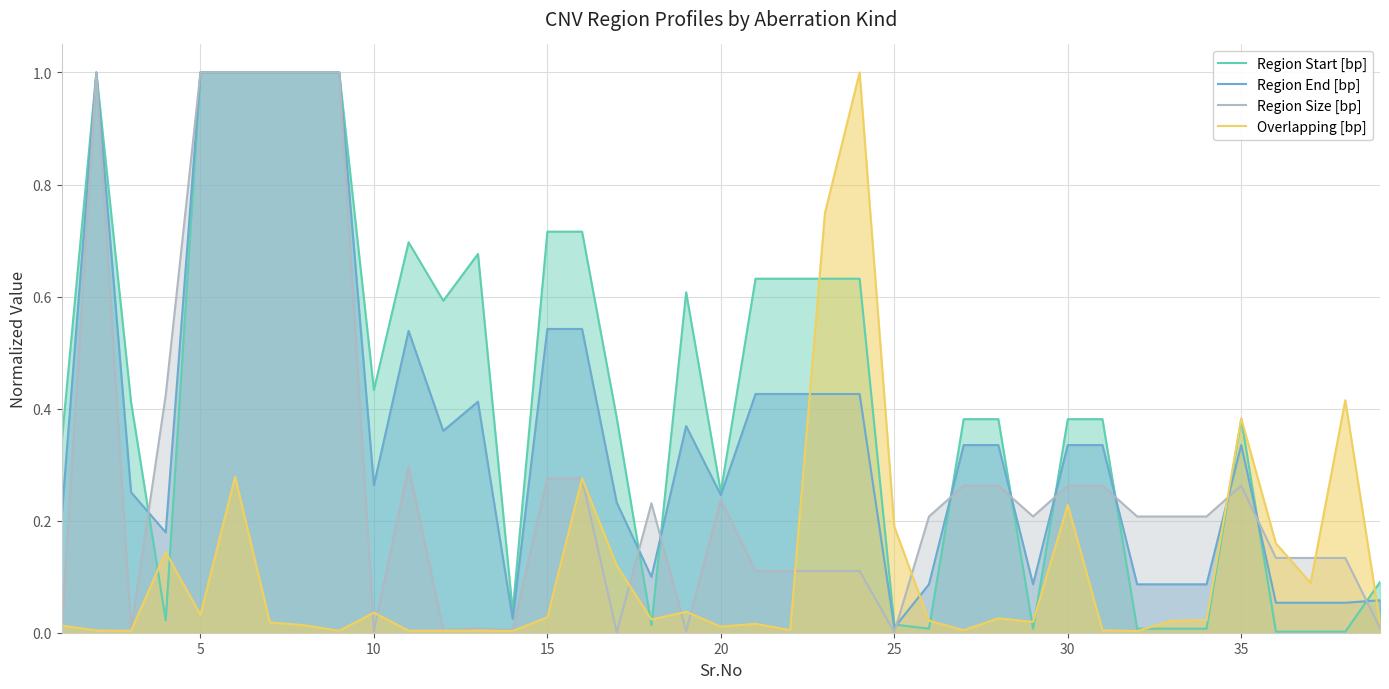

How many categories are shown in the chart?

39